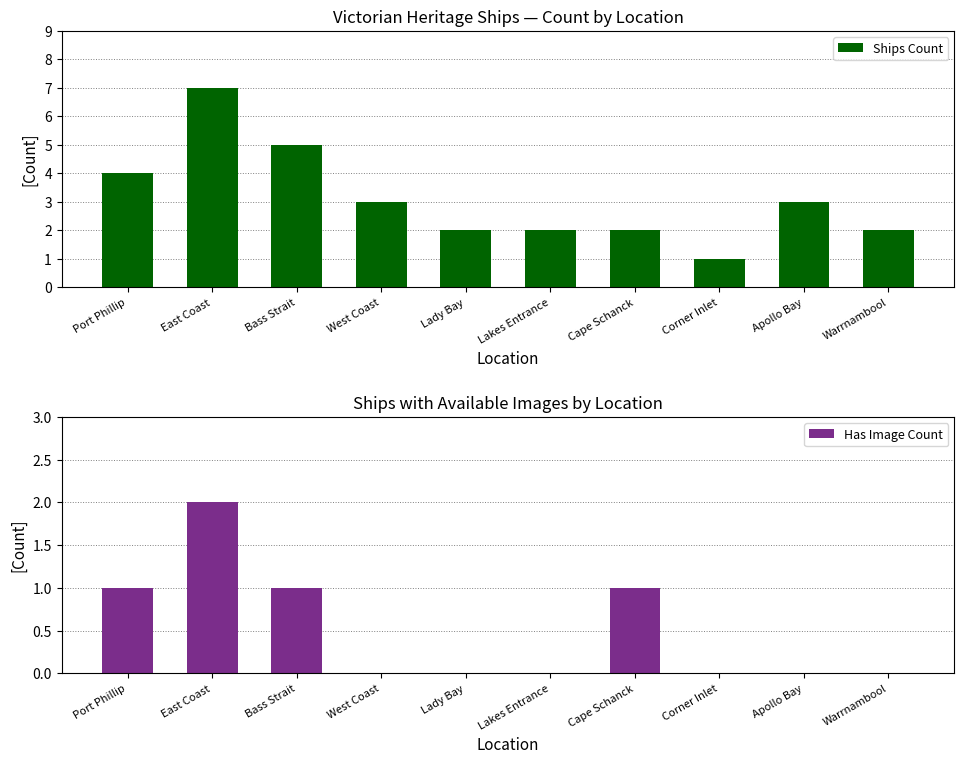

Reading left to right, what are all the values shown in this chart?

Ships Count: 4	7	5	3	2	2	2	1	3	2
Has Image Count: 1	2	1	0	0	0	1	0	0	0